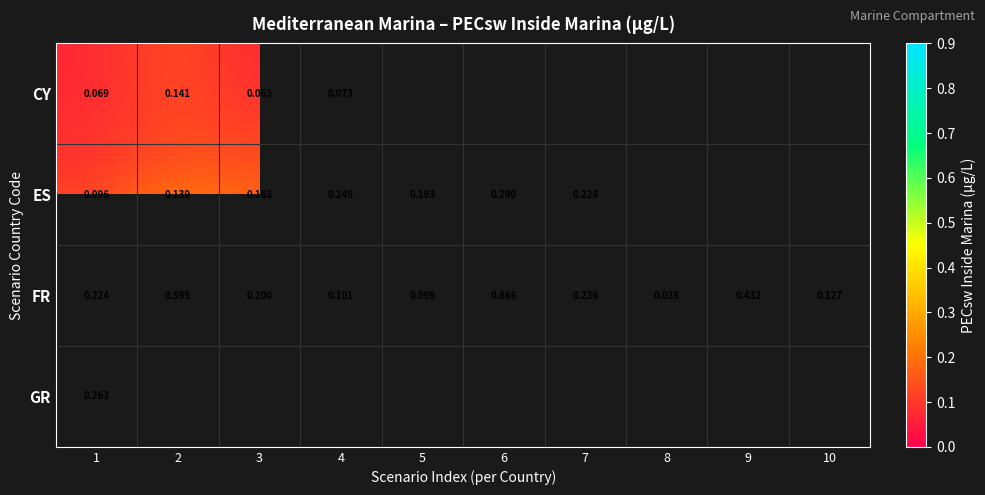

What is the sum of the FR values at 10 and 6?

1.0